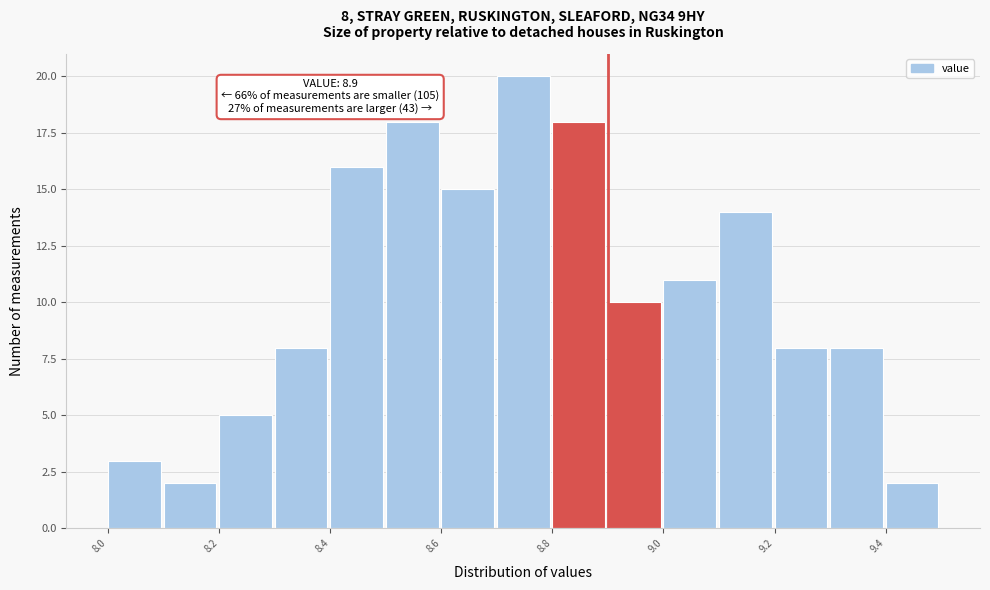

Which range on the x-axis has the tallest bar?

8.7 to 8.8